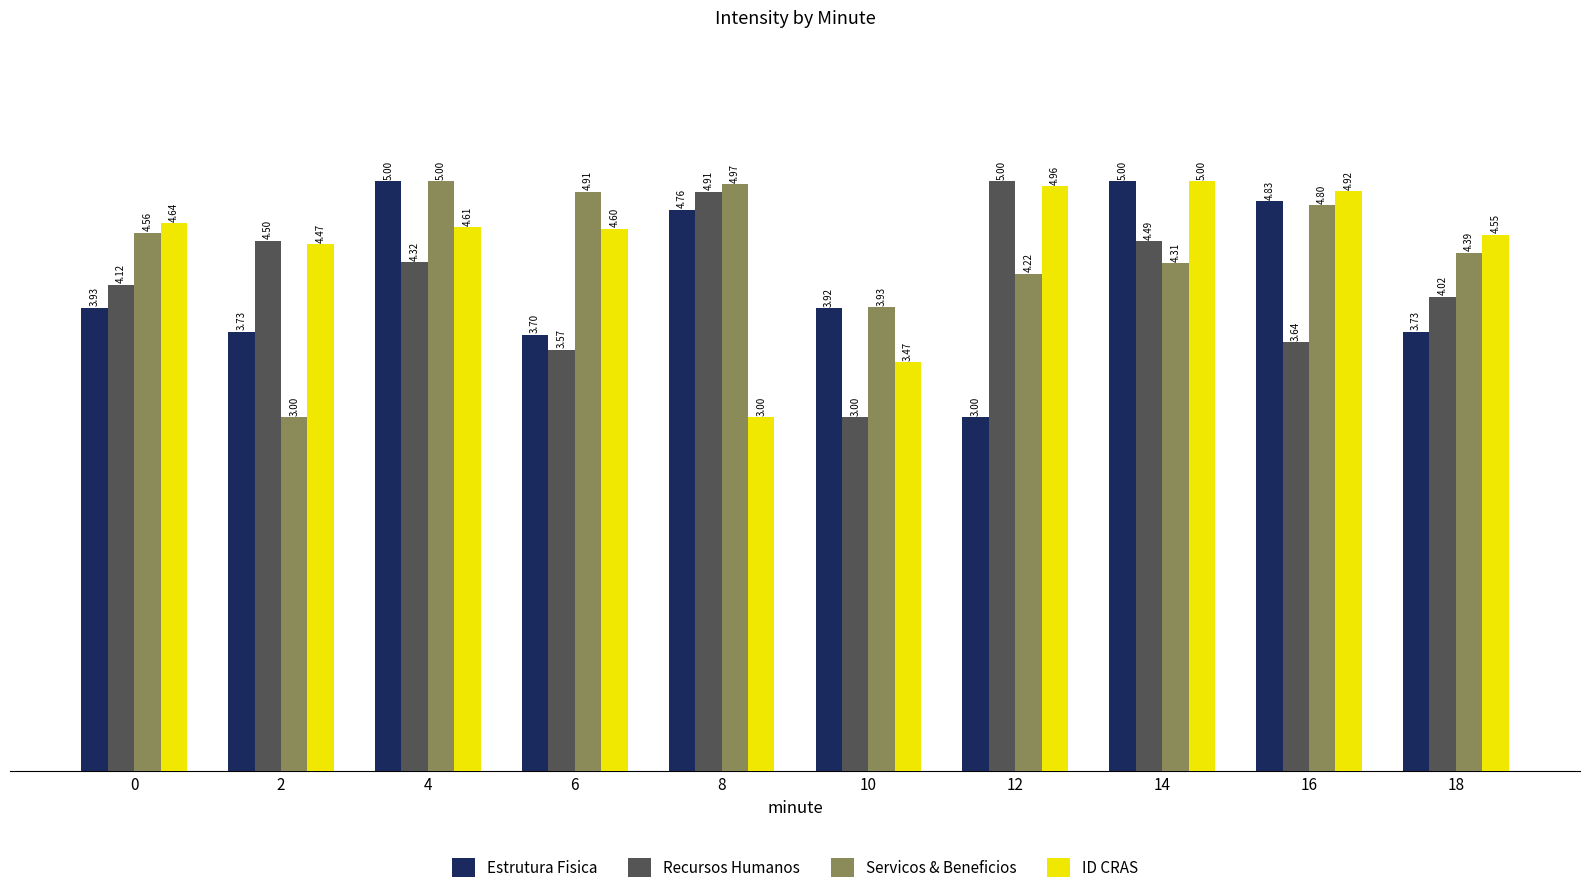

Which series has the largest total across all categories?

ID CRAS